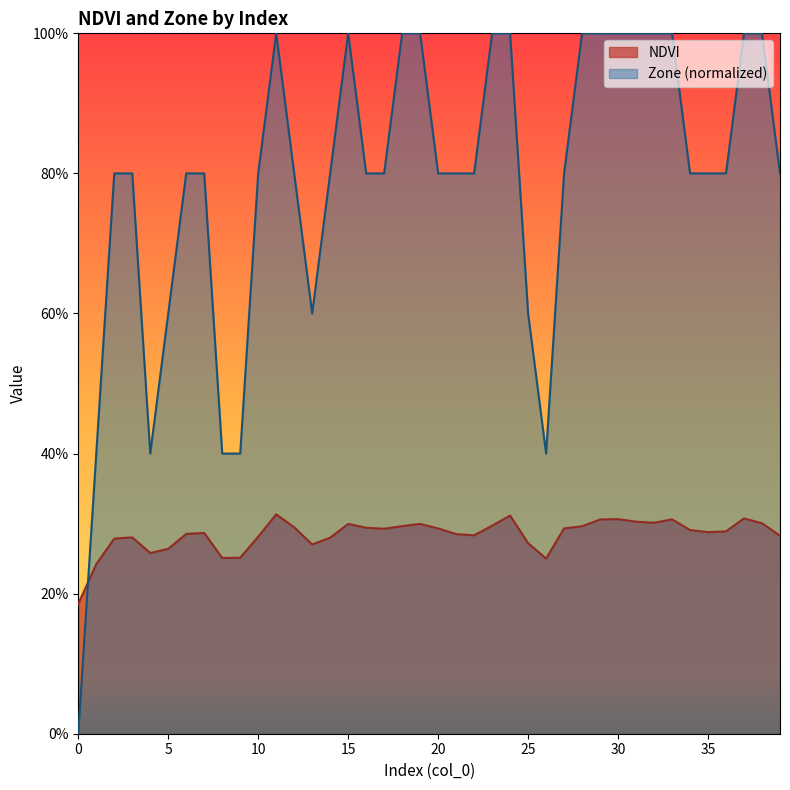

How many categories are shown in the chart?

40